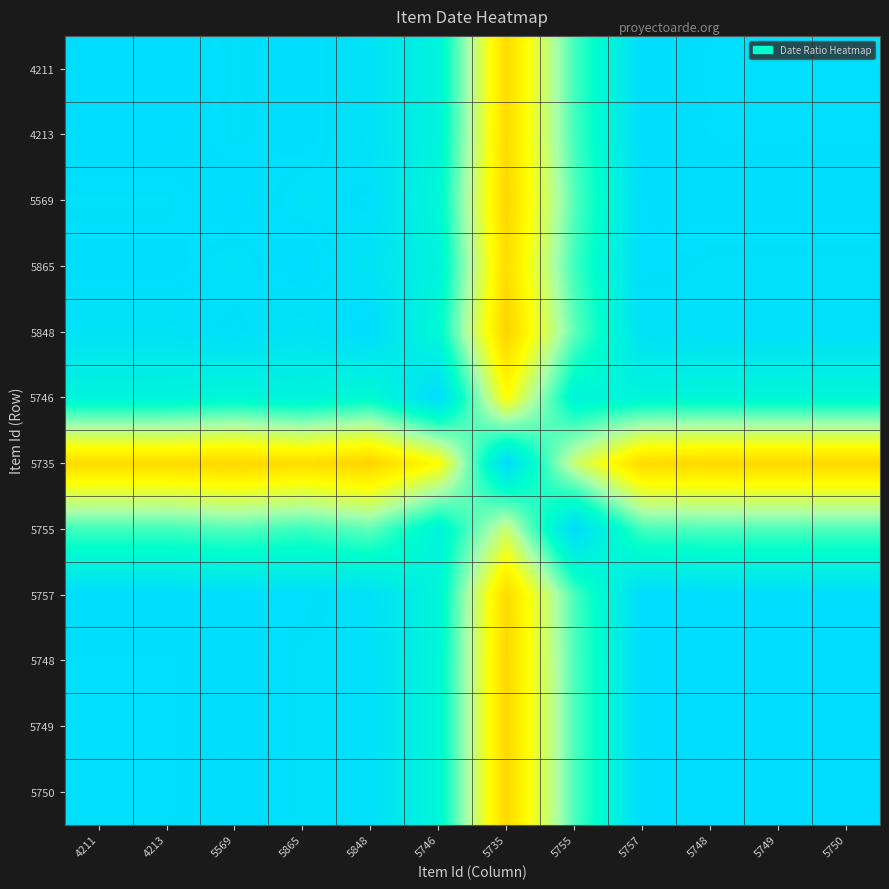

Reading left to right, list all the values displayed in this chart.

4211: 4211=1.0	4213=1.0	5569=1.0	5865=1.0	5848=1.0	5746=1.0	5735=0.9	5755=1.0	5757=1.0	5748=1.0	5749=1.0	5750=1.0
4213: 4211=1.0	4213=1.0	5569=1.0	5865=1.0	5848=1.0	5746=1.0	5735=0.9	5755=1.0	5757=1.0	5748=1.0	5749=1.0	5750=1.0
5569: 4211=1.0	4213=1.0	5569=1.0	5865=1.0	5848=1.0	5746=1.0	5735=0.9	5755=1.0	5757=1.0	5748=1.0	5749=1.0	5750=1.0
5865: 4211=1.0	4213=1.0	5569=1.0	5865=1.0	5848=1.0	5746=1.0	5735=0.9	5755=1.0	5757=1.0	5748=1.0	5749=1.0	5750=1.0
5848: 4211=1.0	4213=1.0	5569=1.0	5865=1.0	5848=1.0	5746=1.0	5735=0.9	5755=1.0	5757=1.0	5748=1.0	5749=1.0	5750=1.0
5746: 4211=1.0	4213=1.0	5569=1.0	5865=1.0	5848=1.0	5746=1.0	5735=1.0	5755=1.0	5757=1.0	5748=1.0	5749=1.0	5750=1.0
5735: 4211=0.9	4213=0.9	5569=0.9	5865=0.9	5848=0.9	5746=1.0	5735=1.0	5755=1.0	5757=0.9	5748=0.9	5749=0.9	5750=0.9
5755: 4211=1.0	4213=1.0	5569=1.0	5865=1.0	5848=1.0	5746=1.0	5735=1.0	5755=1.0	5757=1.0	5748=1.0	5749=1.0	5750=1.0
5757: 4211=1.0	4213=1.0	5569=1.0	5865=1.0	5848=1.0	5746=1.0	5735=0.9	5755=1.0	5757=1.0	5748=1.0	5749=1.0	5750=1.0
5748: 4211=1.0	4213=1.0	5569=1.0	5865=1.0	5848=1.0	5746=1.0	5735=0.9	5755=1.0	5757=1.0	5748=1.0	5749=1.0	5750=1.0
5749: 4211=1.0	4213=1.0	5569=1.0	5865=1.0	5848=1.0	5746=1.0	5735=0.9	5755=1.0	5757=1.0	5748=1.0	5749=1.0	5750=1.0
5750: 4211=1.0	4213=1.0	5569=1.0	5865=1.0	5848=1.0	5746=1.0	5735=0.9	5755=1.0	5757=1.0	5748=1.0	5749=1.0	5750=1.0